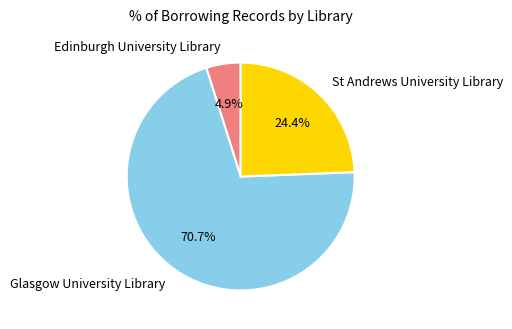

What percentage is the Edinburgh University Library slice, to the nearest percent?

5%